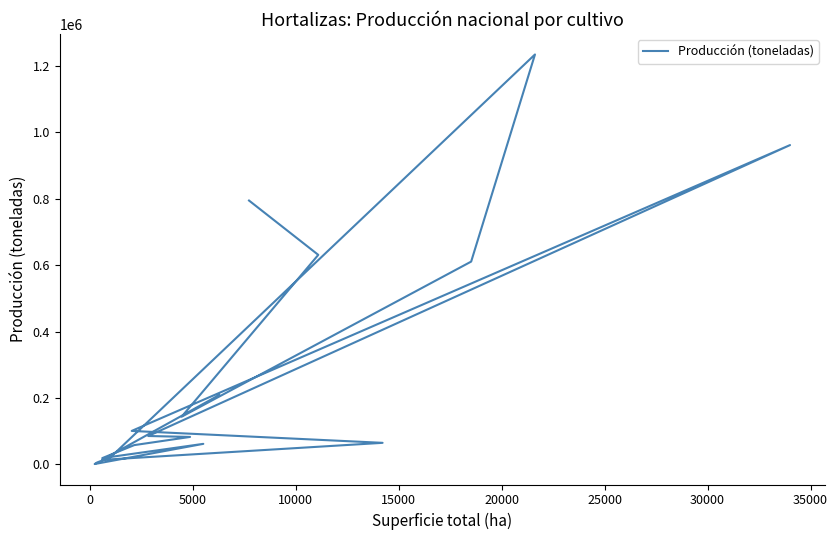

What is the average value?

268680